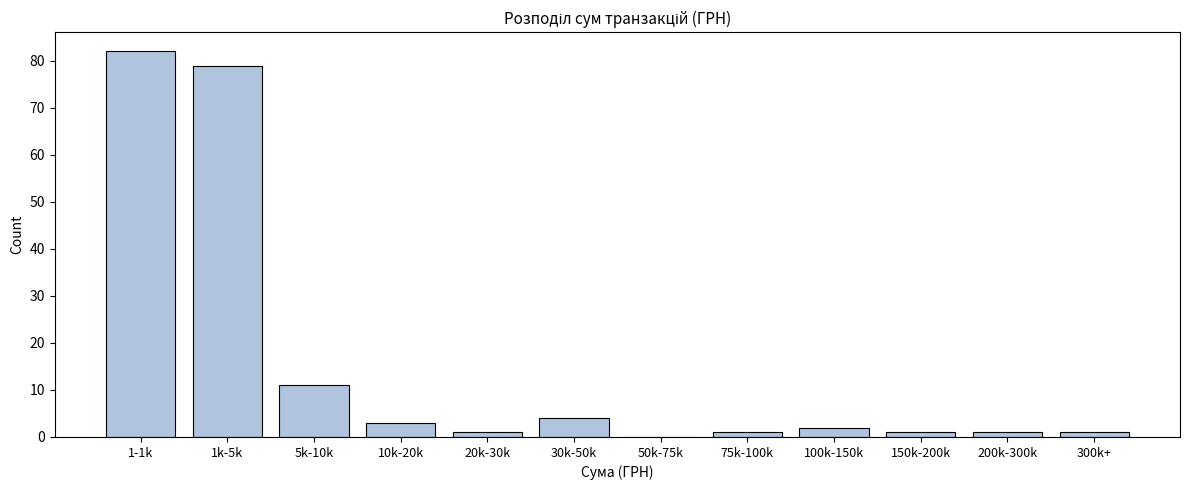

Reading right to left, list all the values displayed in this chart.

300k+=1	200k-300k=1	150k-200k=1	100k-150k=2	75k-100k=1	50k-75k=0	30k-50k=4	20k-30k=1	10k-20k=3	5k-10k=11	1k-5k=79	1-1k=82